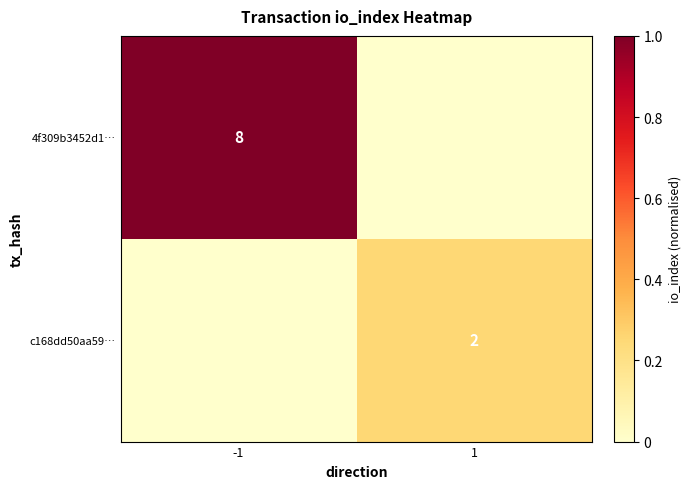

Is the value of 4f309b3452d1… at -1 greater than the value of c168dd50aa59… at 1?

Yes